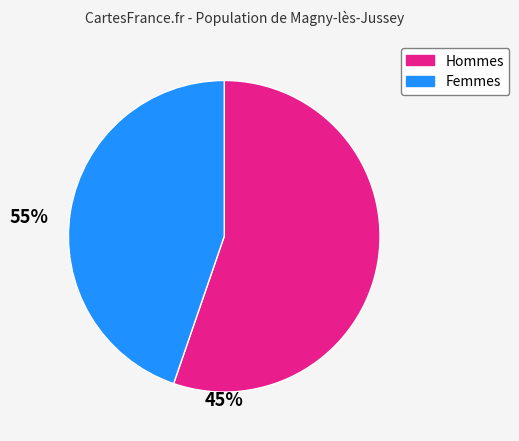

Does any single category account for the majority?

Yes